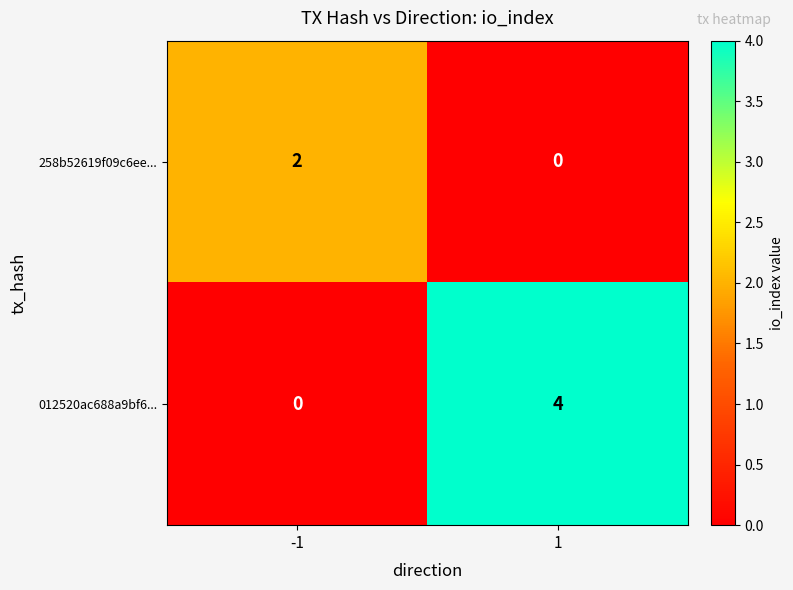

Which series changed the most between -1 and 1?

012520ac688a9bf6...